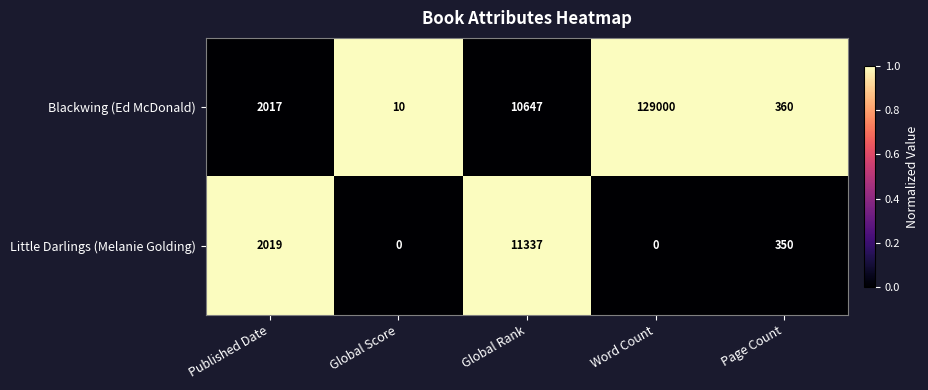

At which category is the sum across all series the highest?

Word Count